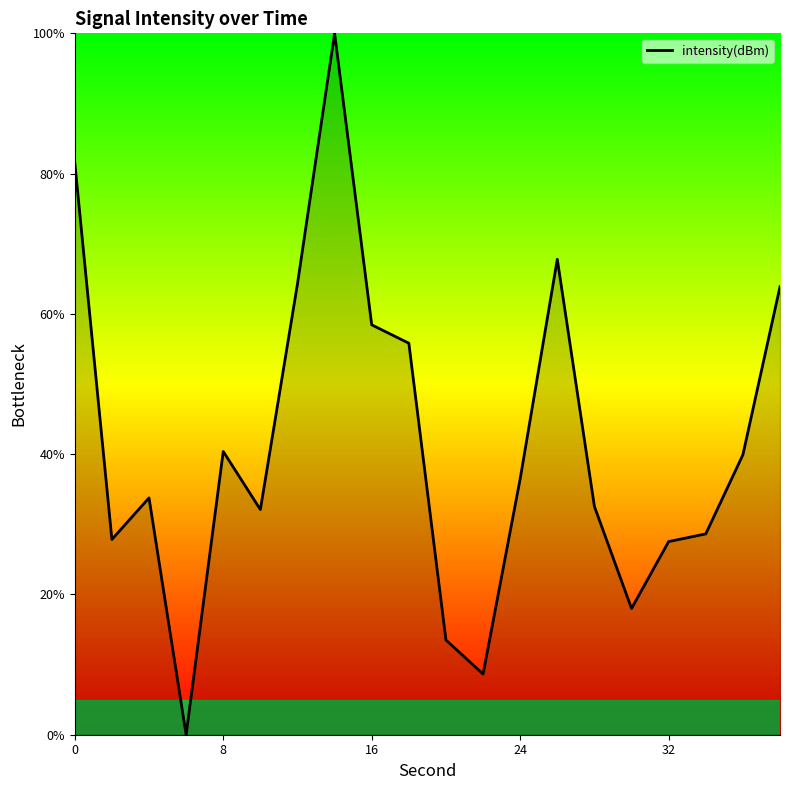

How many values exceed 36?

10